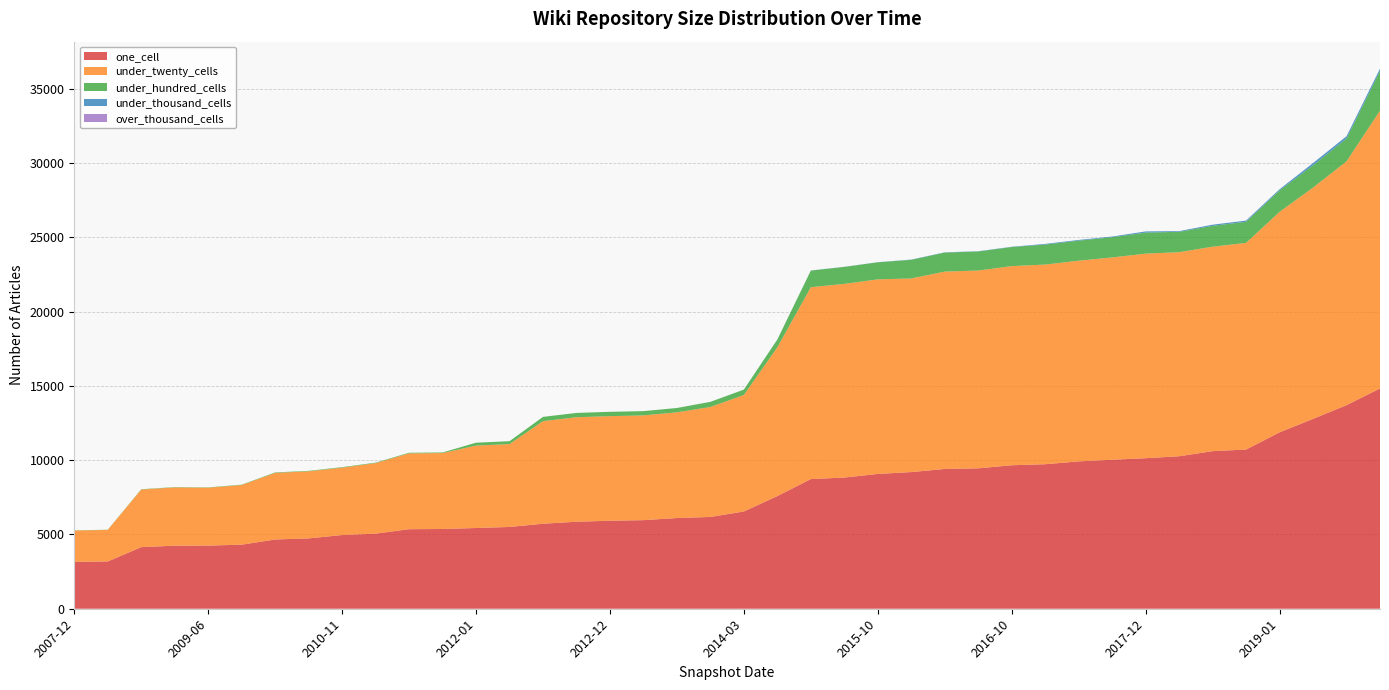

Reading left to right, list all the values displayed in this chart.

one_cell: 3156	3184	4148	4246	4252	4314	4664	4737	4963	5057	5356	5370	5437	5506	5724	5859	5926	5966	6108	6180	6549	7588	8731	8834	9078	9202	9413	9455	9662	9731	9923	10031	10137	10268	10612	10719	11877	12784	13707	14833
under_twenty_cells: 2111	2125	3879	3924	3899	4017	4484	4515	4535	4747	5107	5112	5550	5581	6906	7036	7042	7051	7119	7403	7843	10017	12919	13040	13100	13037	13288	13318	13410	13443	13515	13623	13773	13740	13766	13916	14847	15574	16417	18707
under_hundred_cells: 11	11	20	21	20	23	32	32	35	33	40	40	194	194	289	290	291	290	290	347	362	520	1118	1142	1149	1253	1280	1281	1283	1345	1347	1361	1418	1369	1404	1421	1442	1500	1536	2667
under_thousand_cells: 0	0	0	0	0	0	0	0	0	0	0	0	0	0	0	0	0	0	0	2	2	8	8	8	8	18	18	18	19	47	47	47	79	48	79	80	79	150	154	158
over_thousand_cells: 0	0	0	0	0	0	0	0	0	0	0	0	0	0	0	0	0	0	0	0	0	0	0	0	0	0	0	0	0	0	0	0	0	0	0	0	0	0	0	0